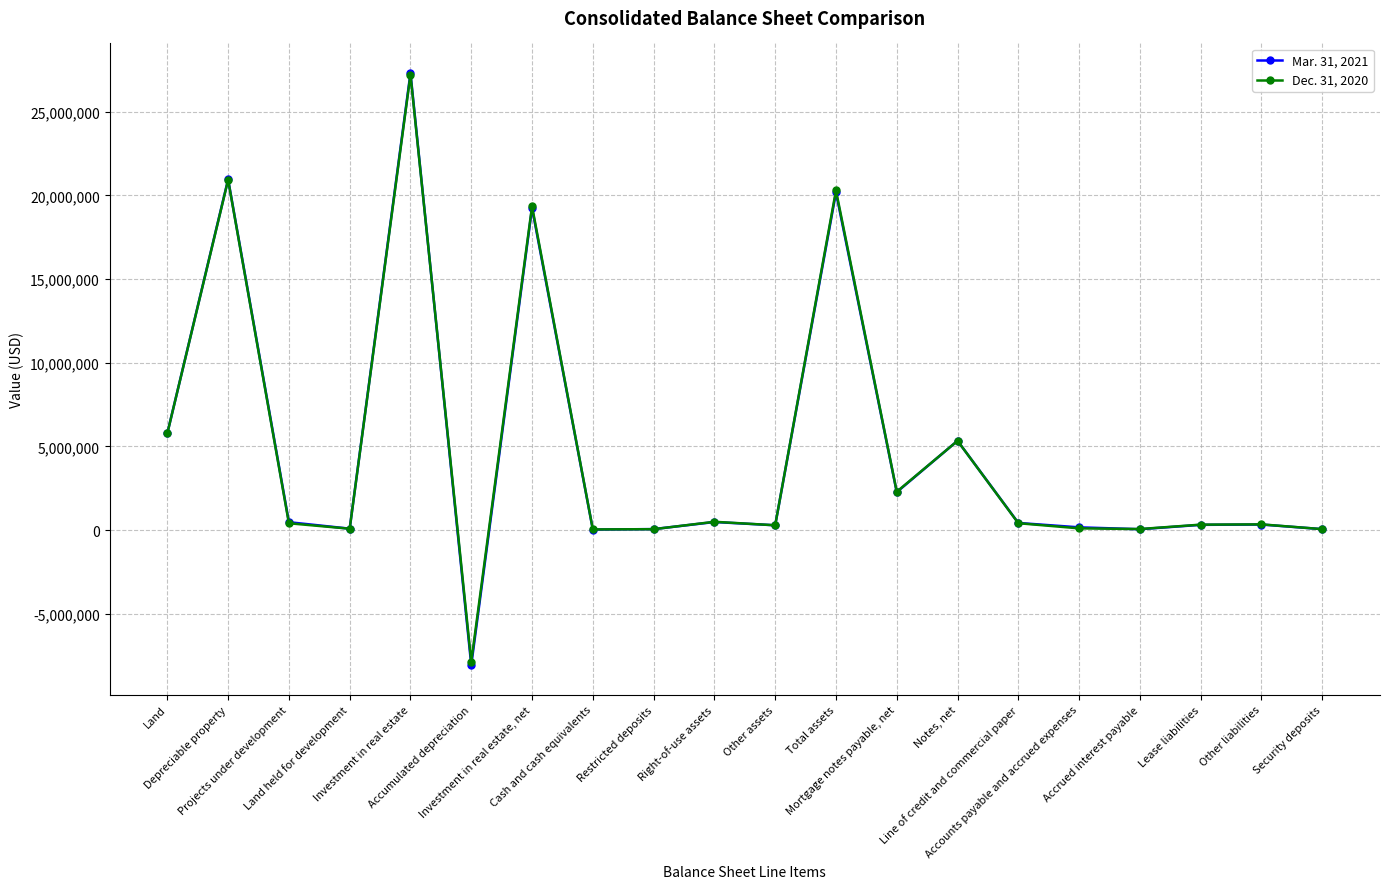

Rank the series by their maximum value, from lowest to highest.

Dec. 31, 2020, Mar. 31, 2021